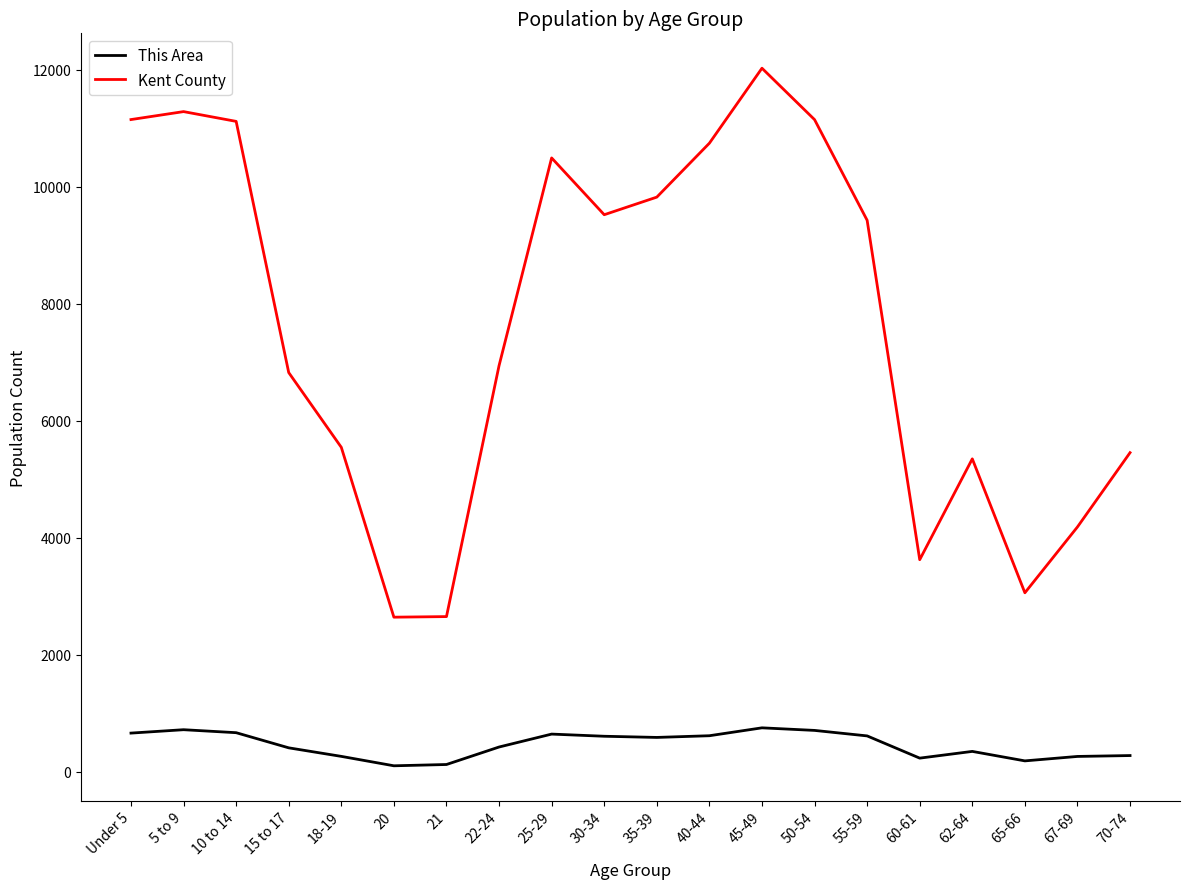

How many distinct data groups are displayed?

2